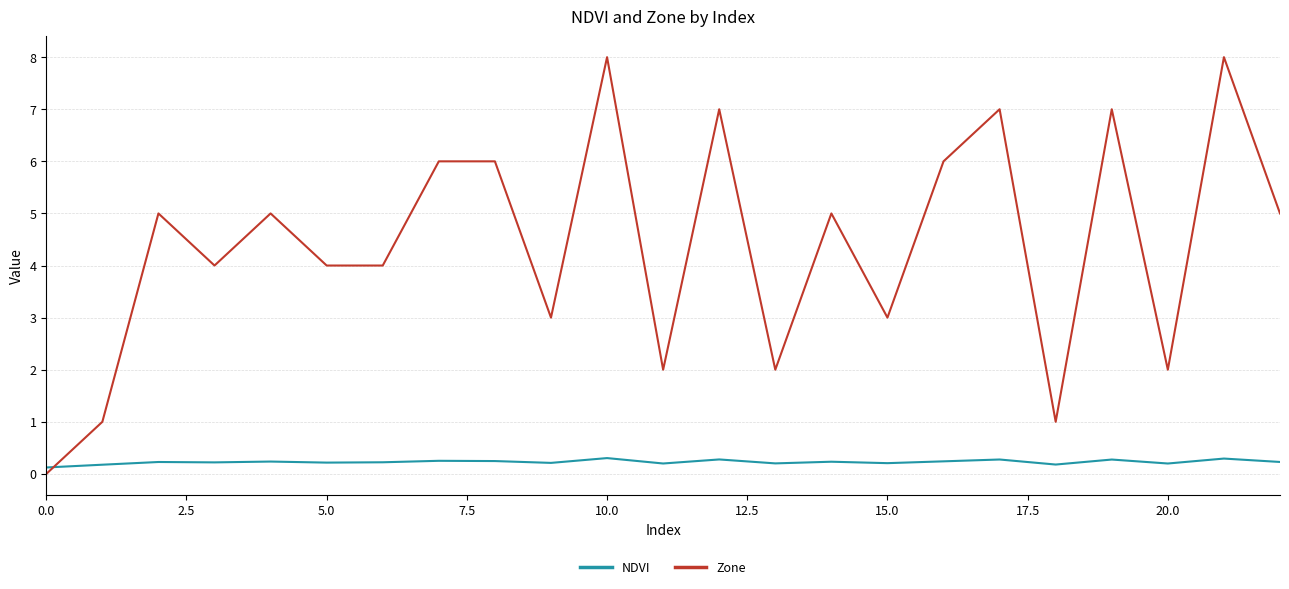

List the series in order of their peak value, highest first.

Zone, NDVI